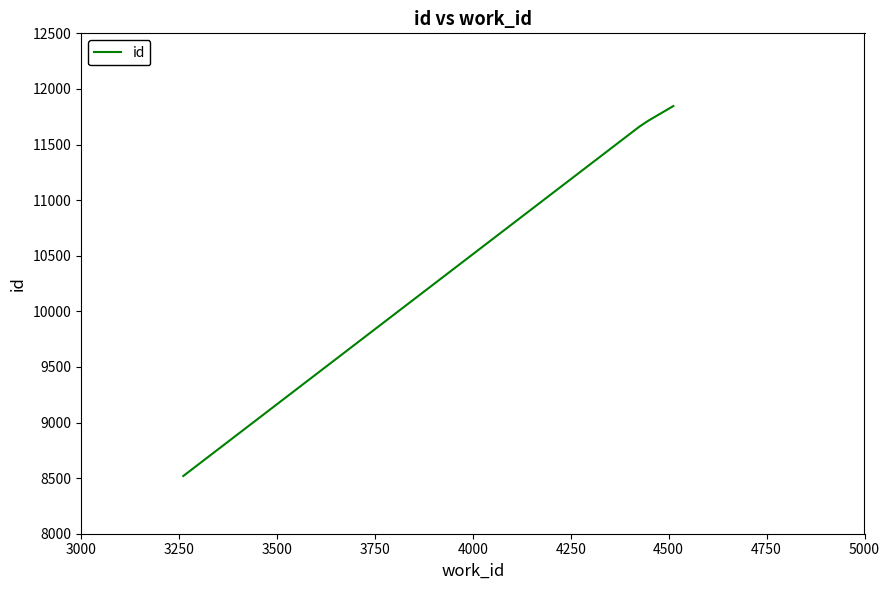

What is the smallest value displayed?

8519